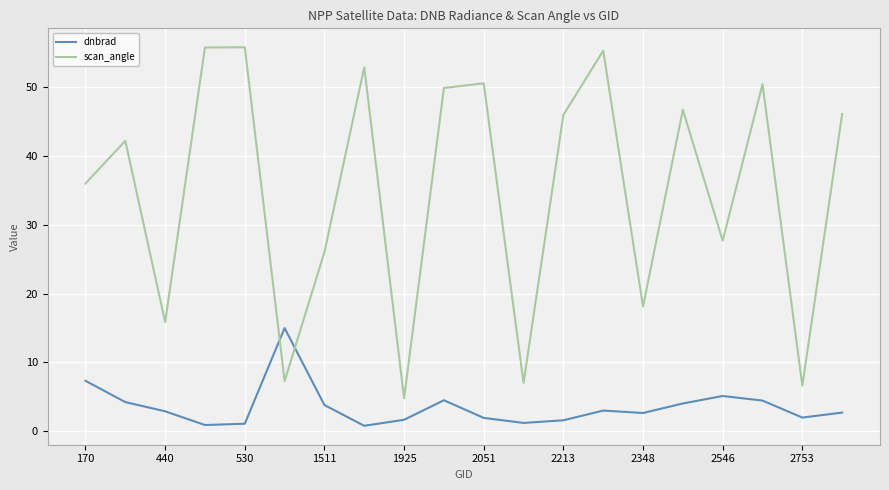

Which series has the largest range (max minus min)?

scan_angle